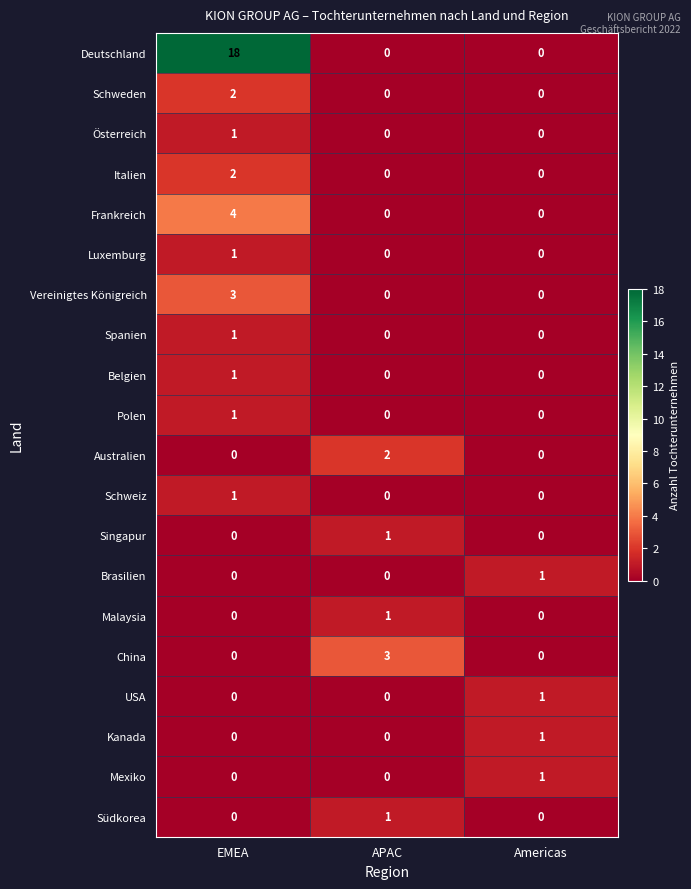

The value of Polen at EMEA is 1. True or false?

True